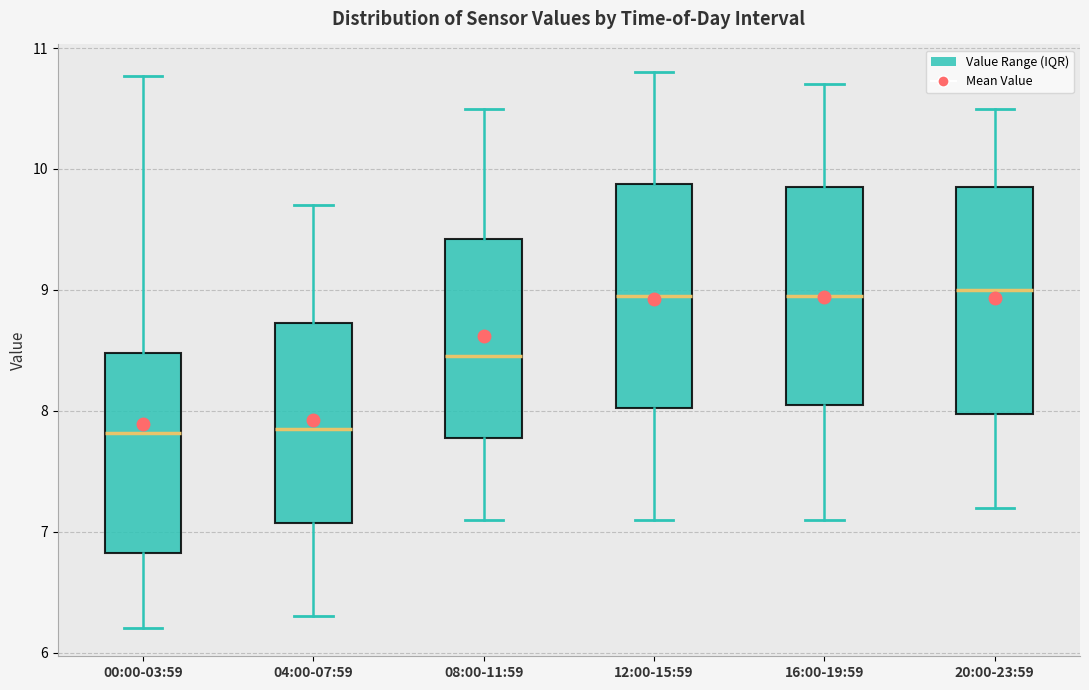

Reading left to right, transcribe this box plot: for each box, give where its median line is, the range the box spans, and where its two whiskers end, as read against the y-axis. The values are not printed on the chart, so give them approximately, as read against the axis.

00:00-03:59: median 7.8, box 6.8 to 8.5, whiskers 6.2 to 10.8
04:00-07:59: median 7.9, box 7.1 to 8.7, whiskers 6.3 to 9.7
08:00-11:59: median 8.5, box 7.8 to 9.4, whiskers 7.1 to 10.5
12:00-15:59: median 9.0, box 8.0 to 9.9, whiskers 7.1 to 10.8
16:00-19:59: median 9.0, box 8.1 to 9.9, whiskers 7.1 to 10.7
20:00-23:59: median 9.0, box 8.0 to 9.9, whiskers 7.2 to 10.5